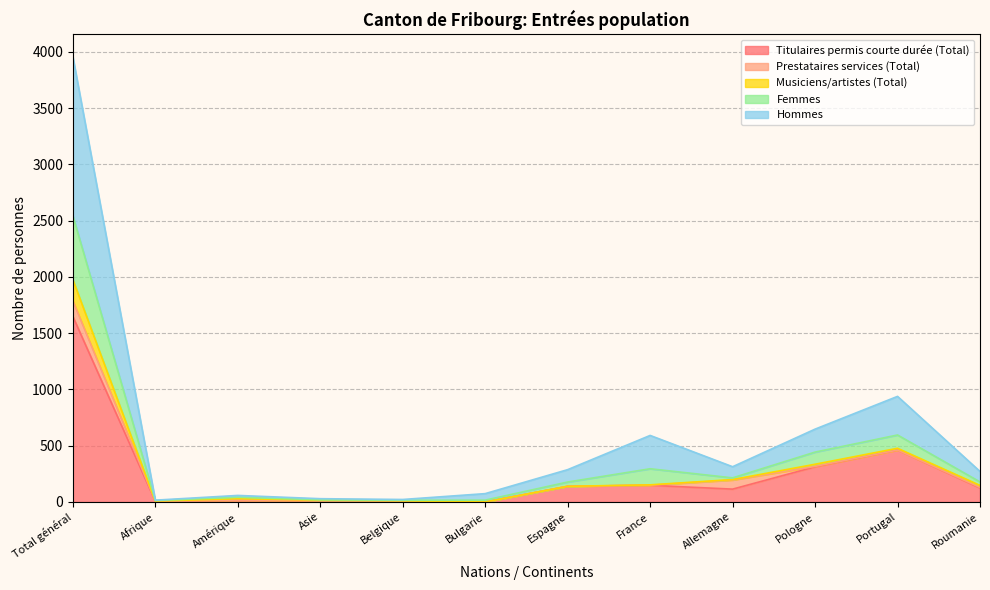

What is the sum of all Femmes values?

7202